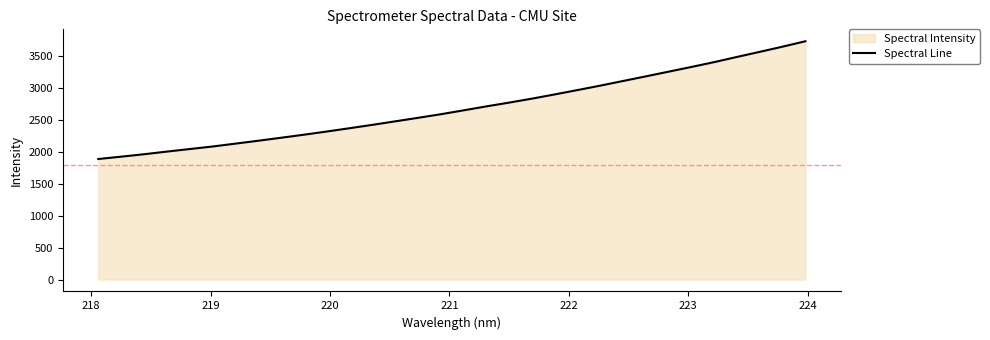

What is the maximum value shown in the chart?

3734.5